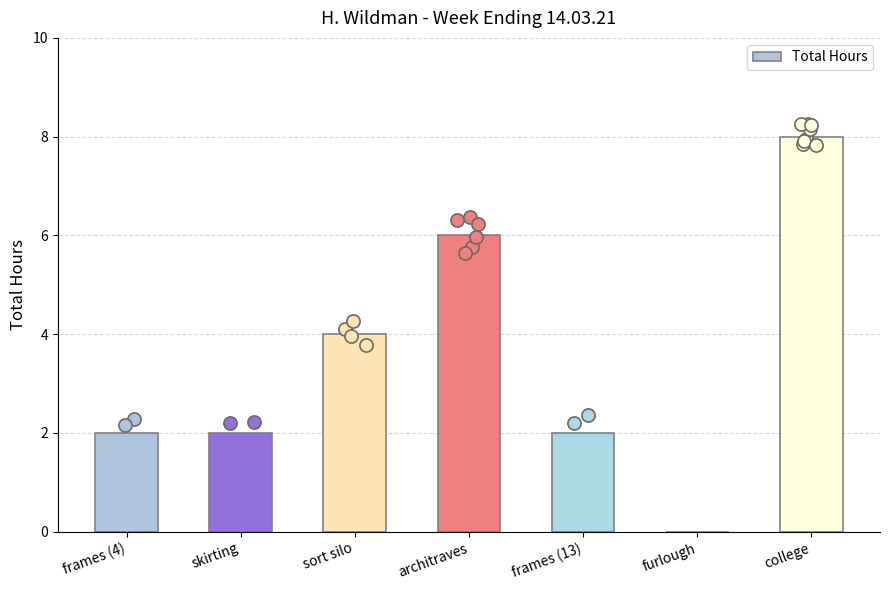

What is the change in value from frames (4) to architraves?

+4